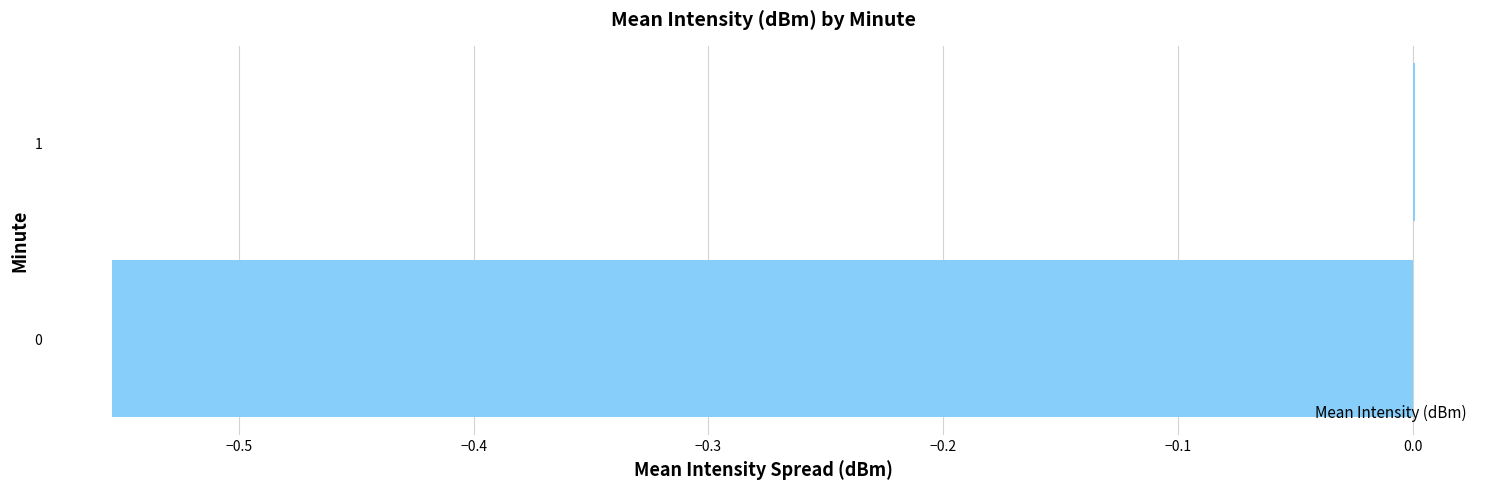

The chart shows a value of 0.0 at 1. True or false?

True